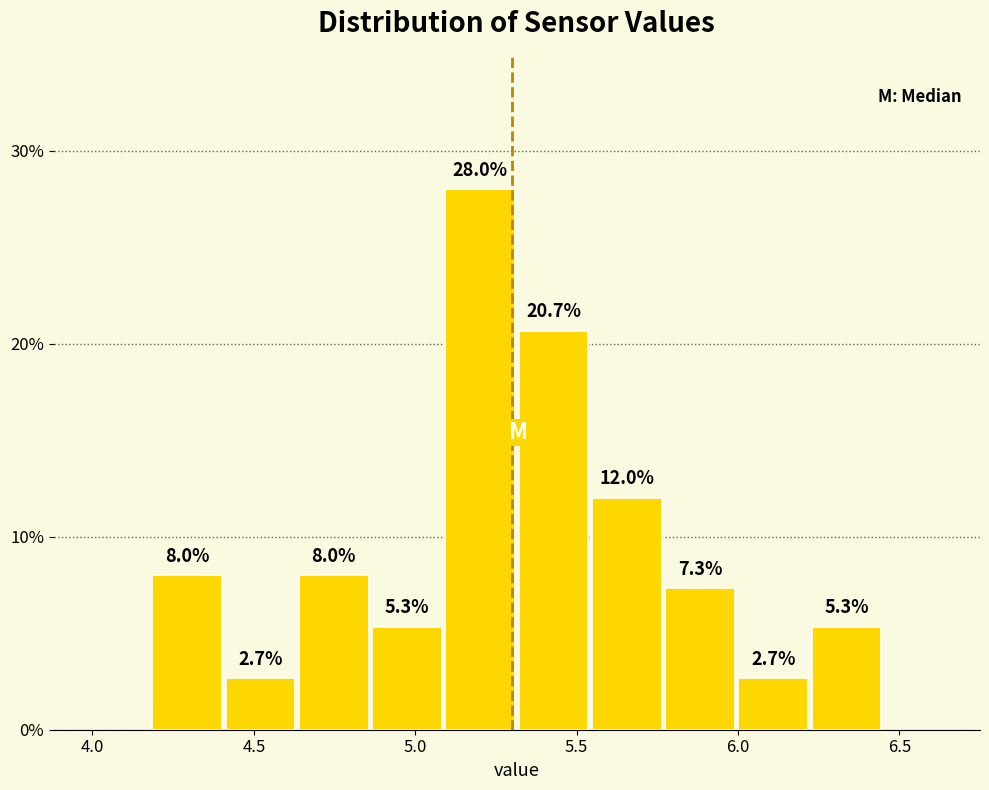

Reading left to right, list every bar in this chart as the range it spans on the x-axis followed by its height. The bar edges are not printed on the chart, so give them approximately, as read against the axis.

4.20 to 4.40: 8.0
4.40 to 4.65: 2.7
4.65 to 4.85: 8.0
4.85 to 5.10: 5.3
5.10 to 5.30: 28.0
5.30 to 5.55: 20.7
5.55 to 5.75: 12.0
5.75 to 6.00: 7.3
6.00 to 6.20: 2.7
6.20 to 6.45: 5.3